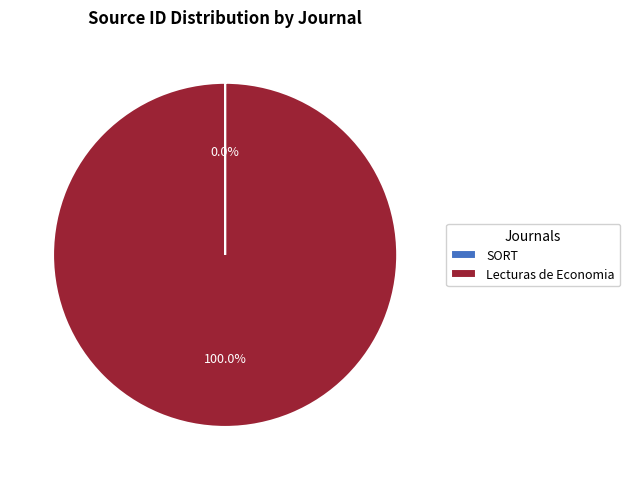

Does any single category account for the majority?

Yes